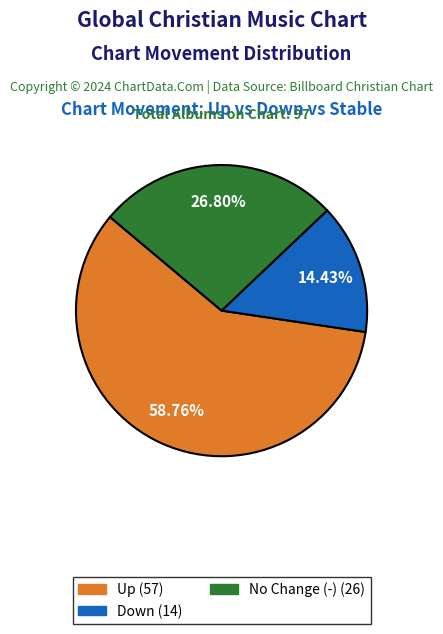

How many slices are in this pie chart?

3